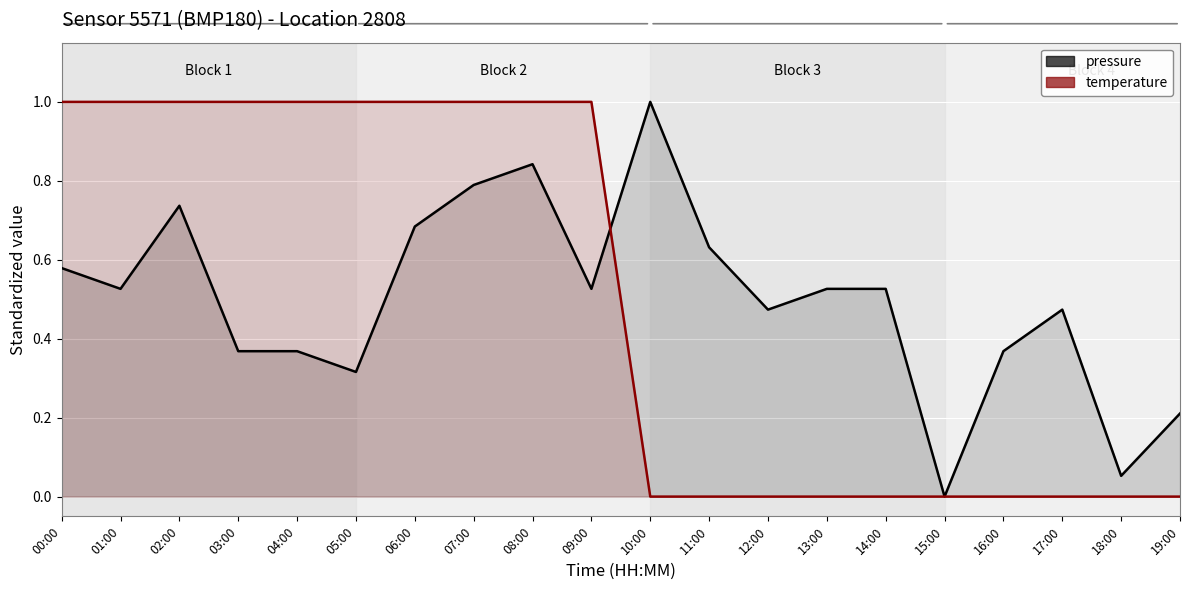

At which category is the sum across all series the highest?

08:00